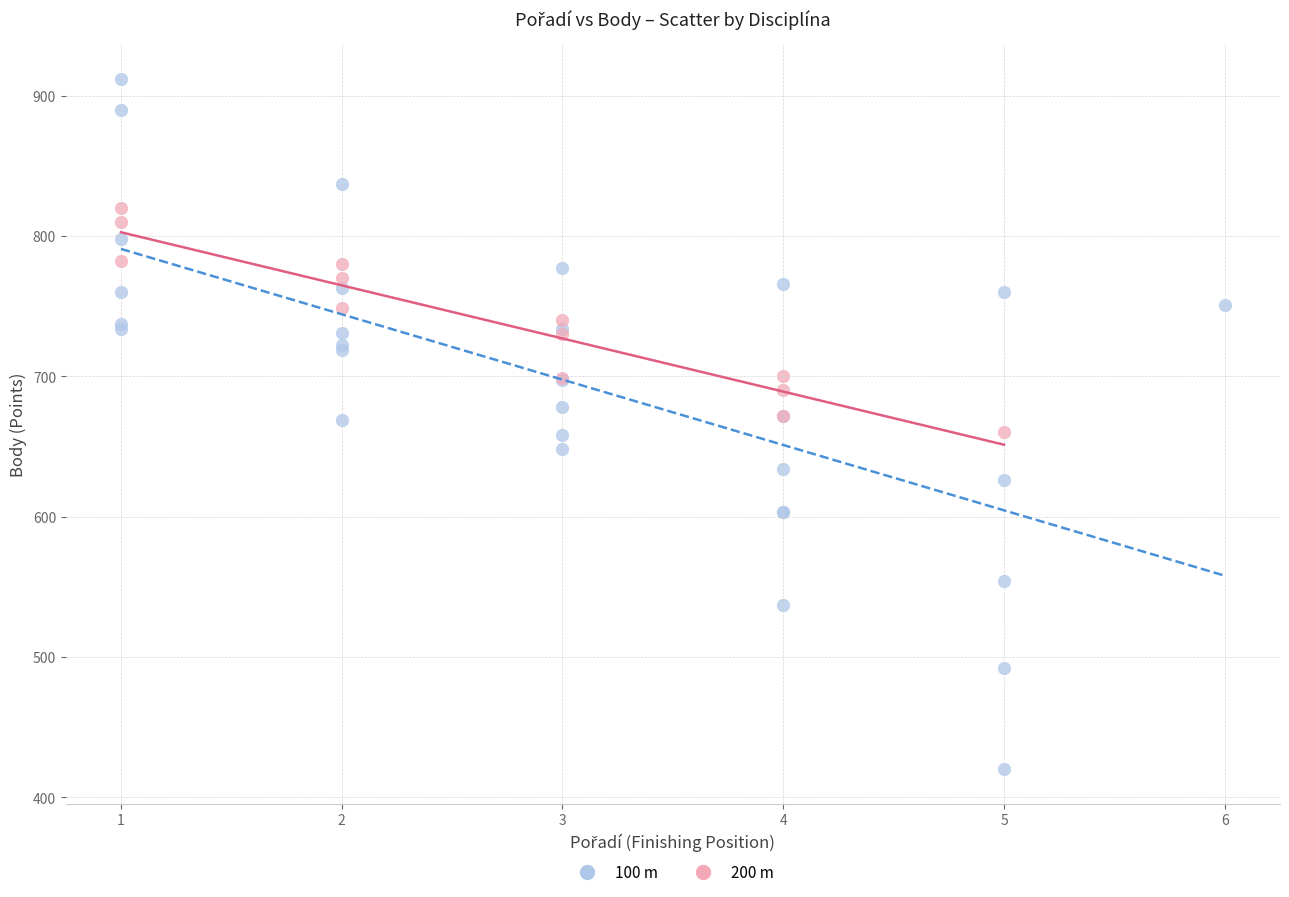

Which series reaches the maximum Y coordinate?

100 m